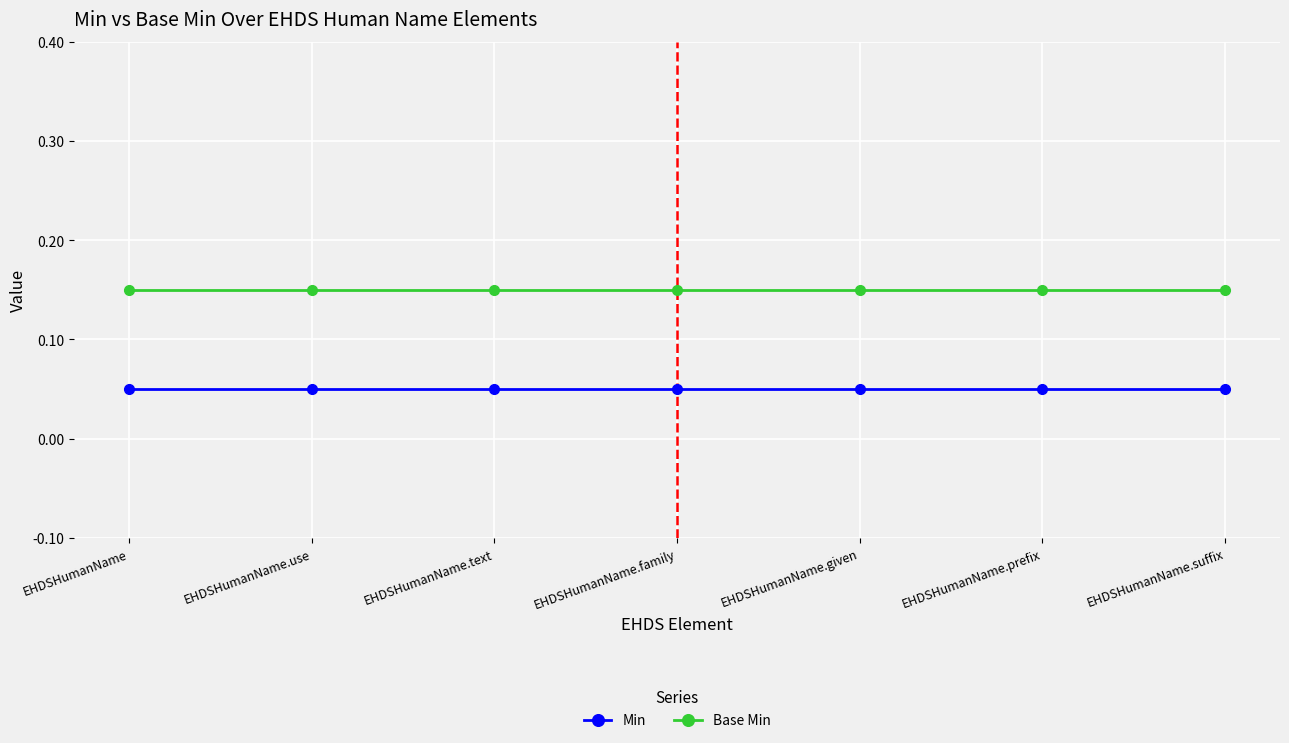

Where is Min nearest to the value 0?

EHDSHumanName